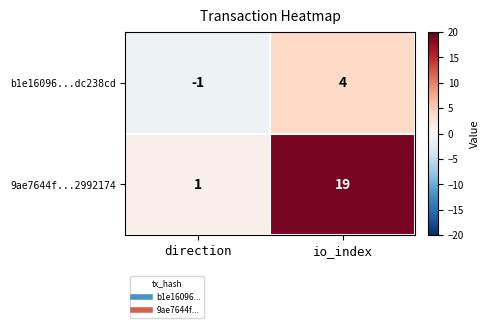

What is the minimum value shown in the chart?

-1